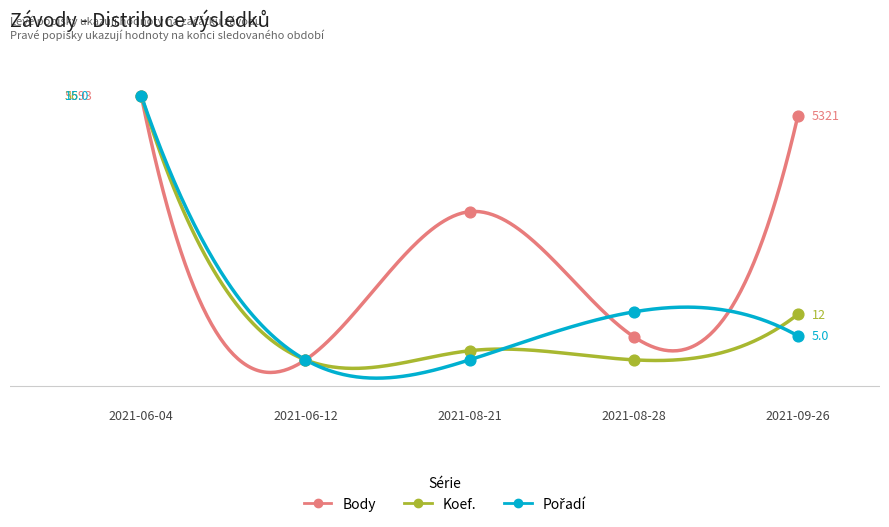

Is the value of Body at 2021-09-26 greater than the value of Koef. at 2021-08-21?

Yes